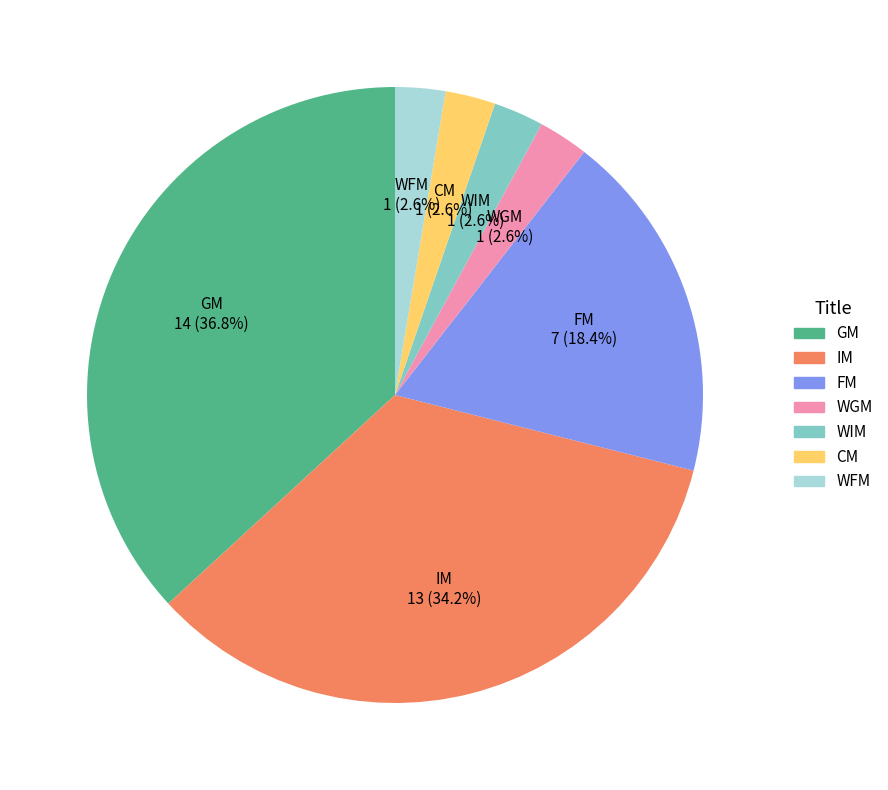

Does IM represent more than half of the total?

No